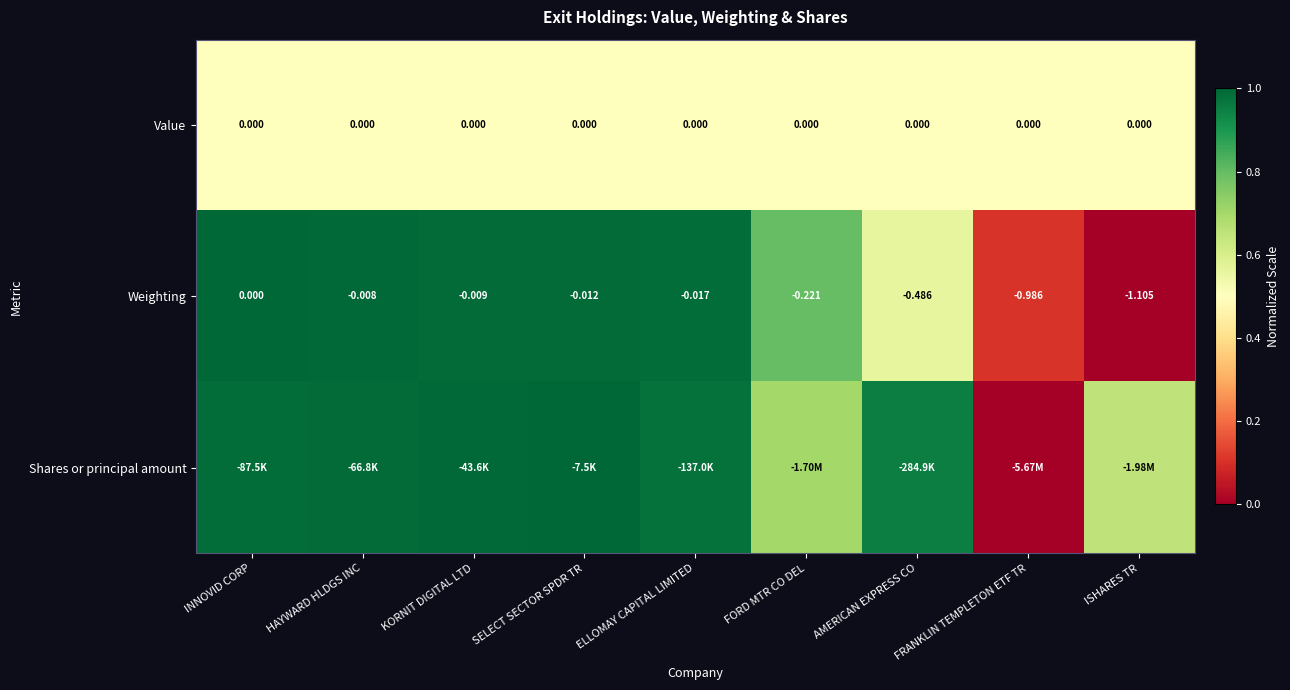

Which category has the highest value in the Weighting series?

INNOVID CORP